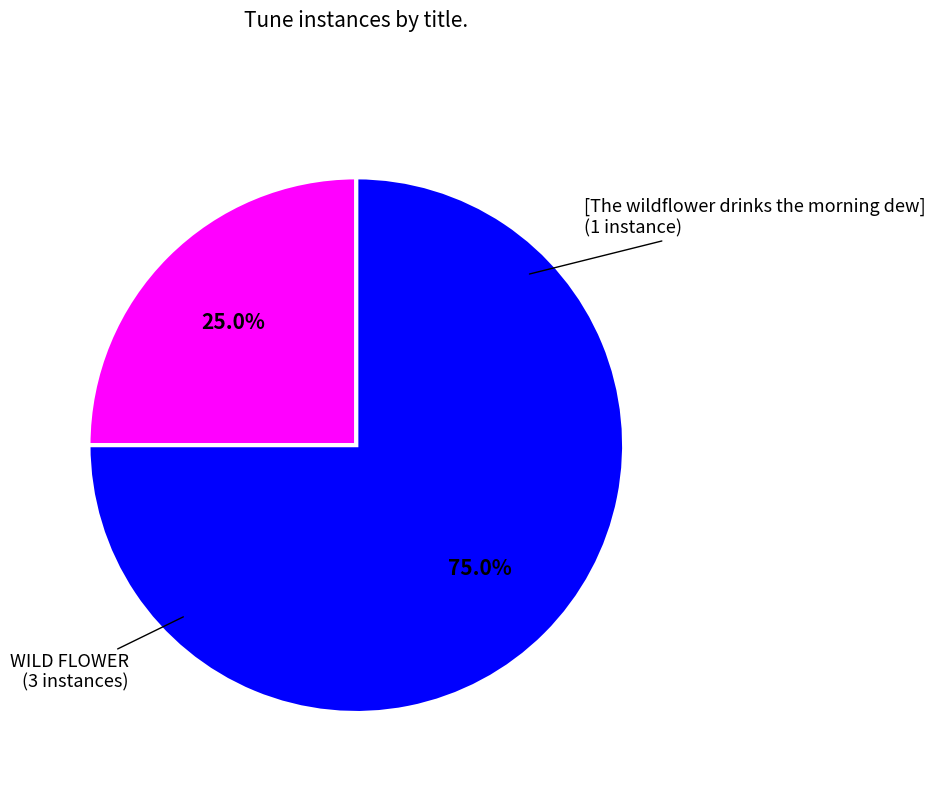

To the nearest percent, what is the average slice percentage?

50%